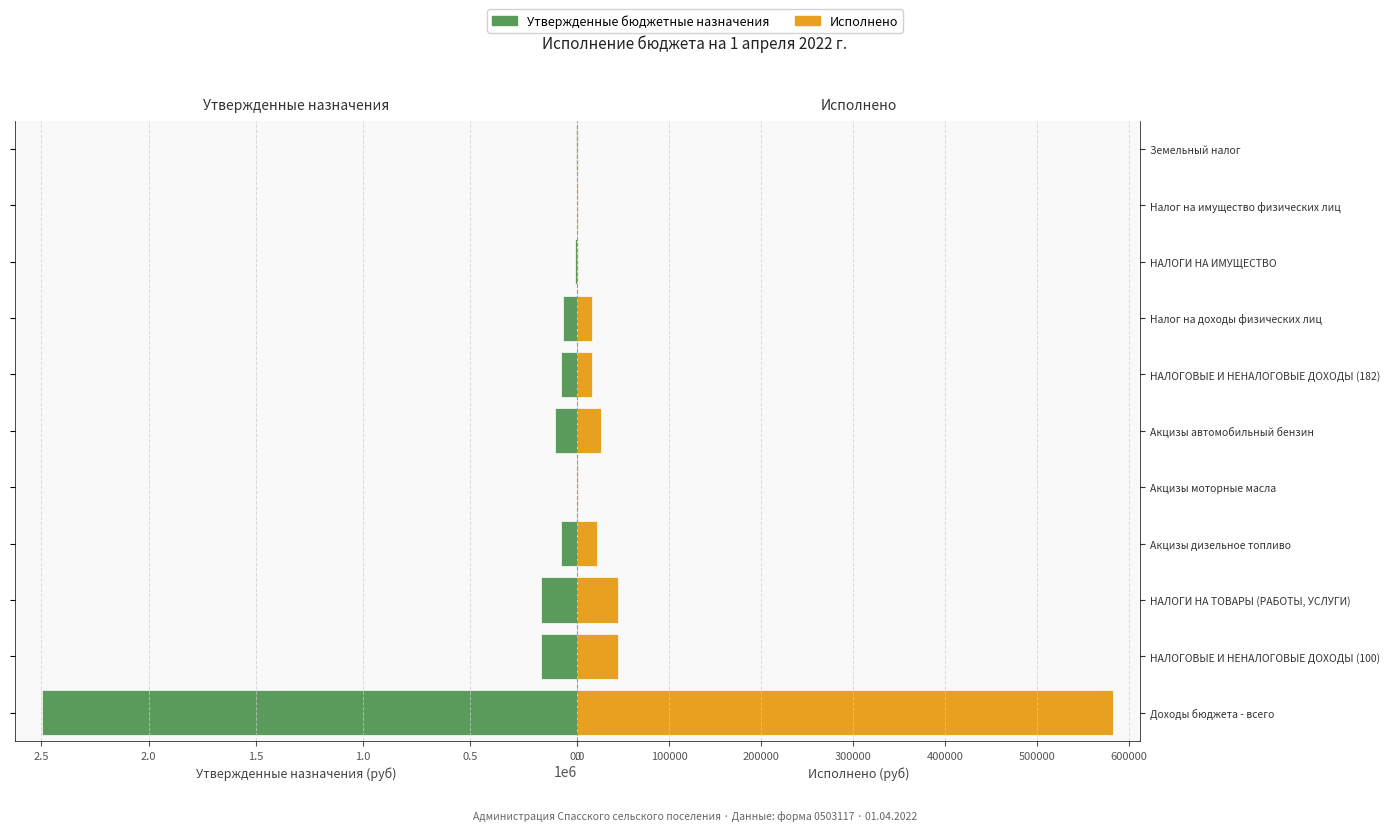

Reading right to left, what are all the values shown in this chart?

Утвержденные бюджетные назначения: 7700.0	3500.0	11200.0	65100.0	76300.0	103400.0	400.0	77700.0	171800.0	171800.0	2499000.0
Исполнено: 268.8	176.7	445.5	15814.2	16259.7	25775.6	136.5	21302.4	44356.5	44356.5	582486.2